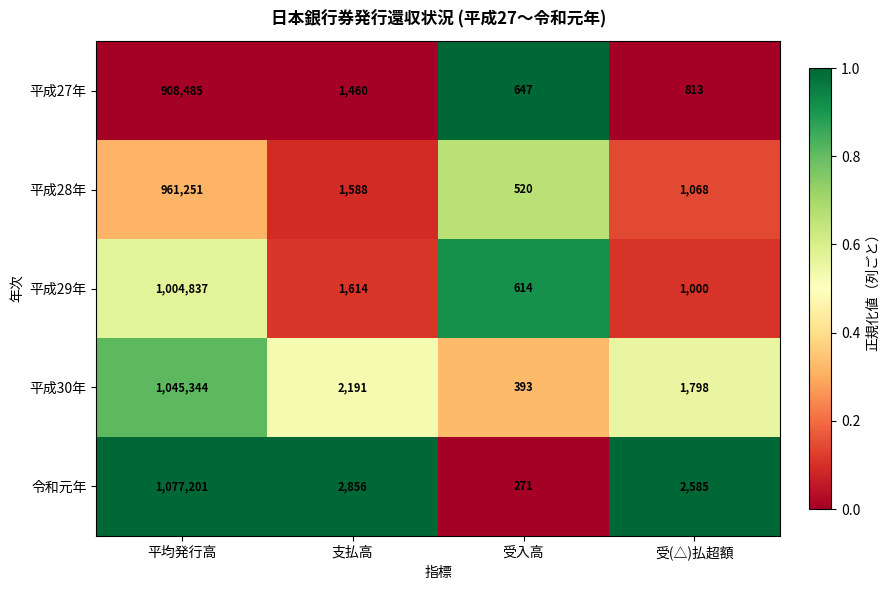

Which series has the largest total across all categories?

令和元年